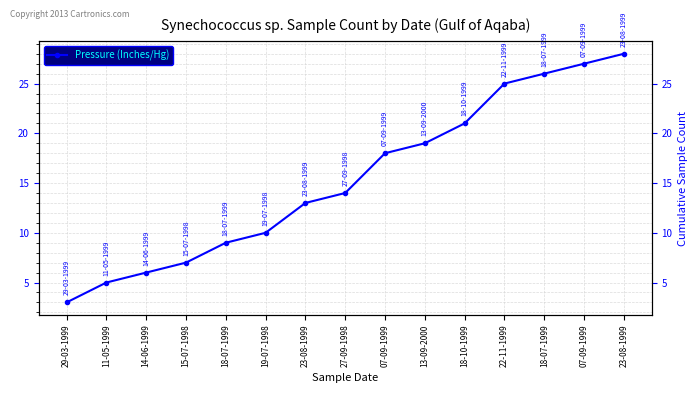

What is the value of the 13th point from the left?

9